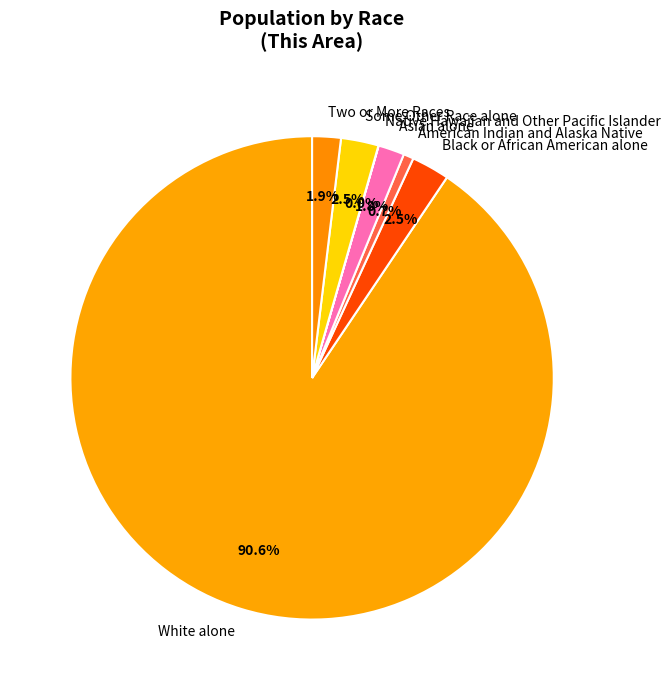

To the nearest percent, what portion does Asian alone represent?

2%